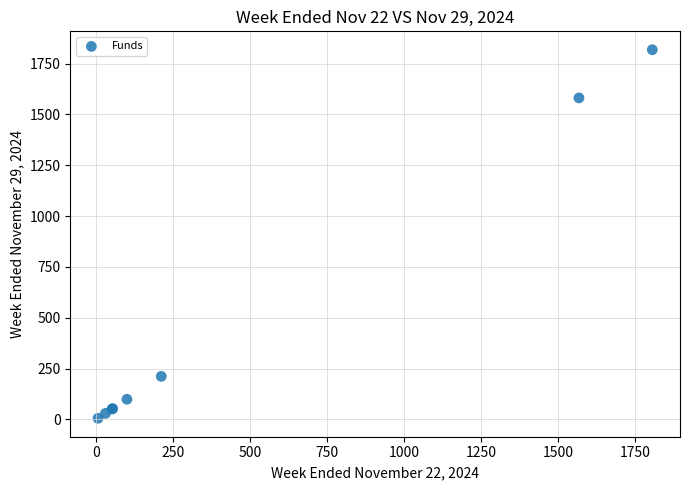

What Y value in the scatter plot is closest to 911?

1581.1